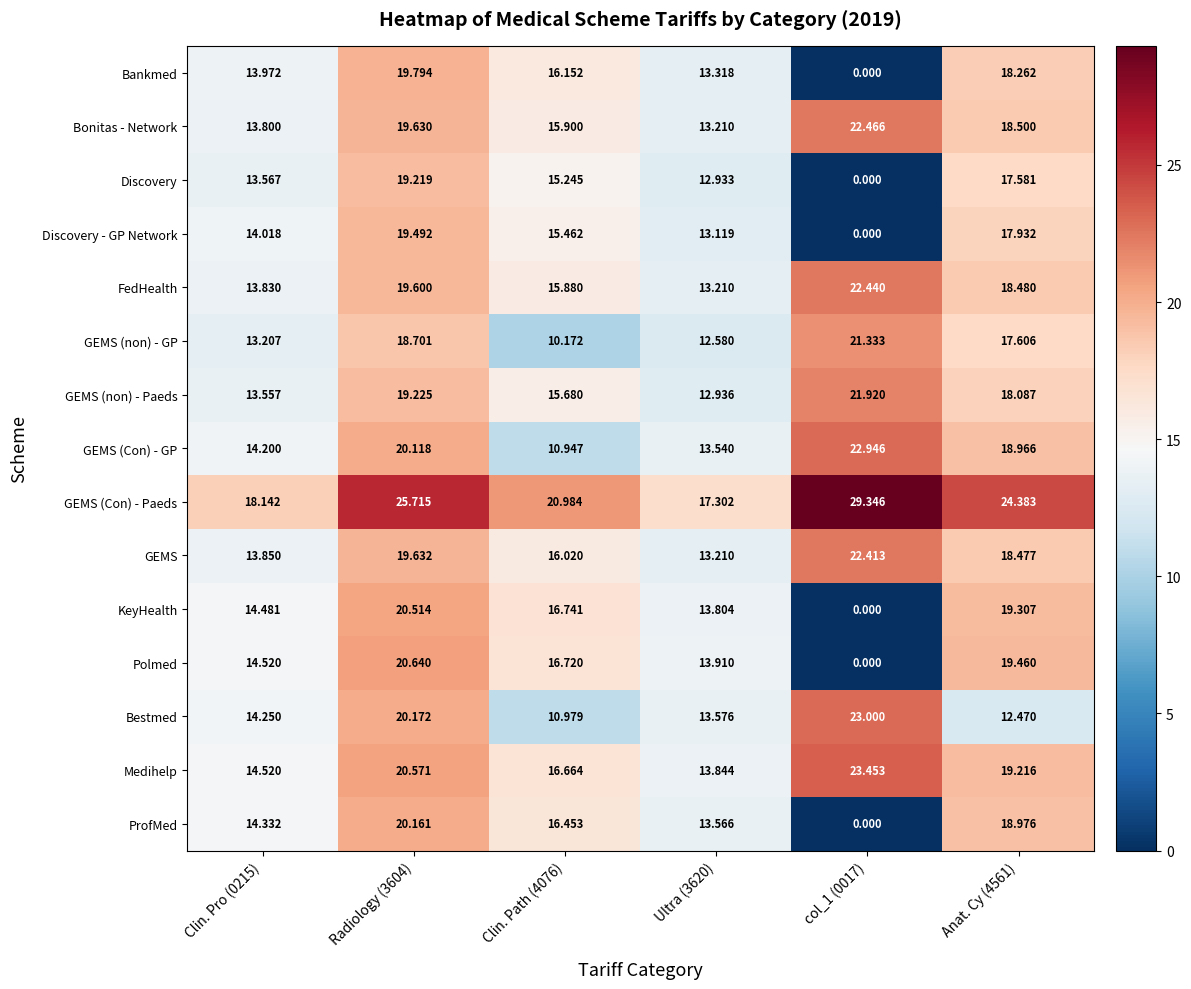

Which label corresponds to the smallest value in the chart?

col_1 (0017)